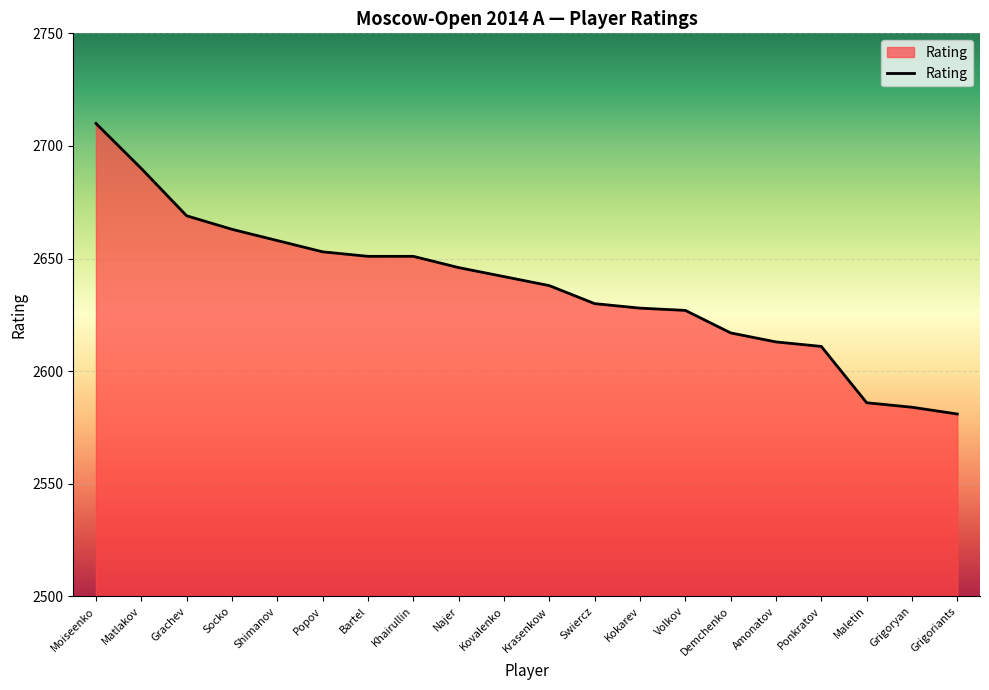

Between Moiseenko and Swiercz, which is larger?

Moiseenko